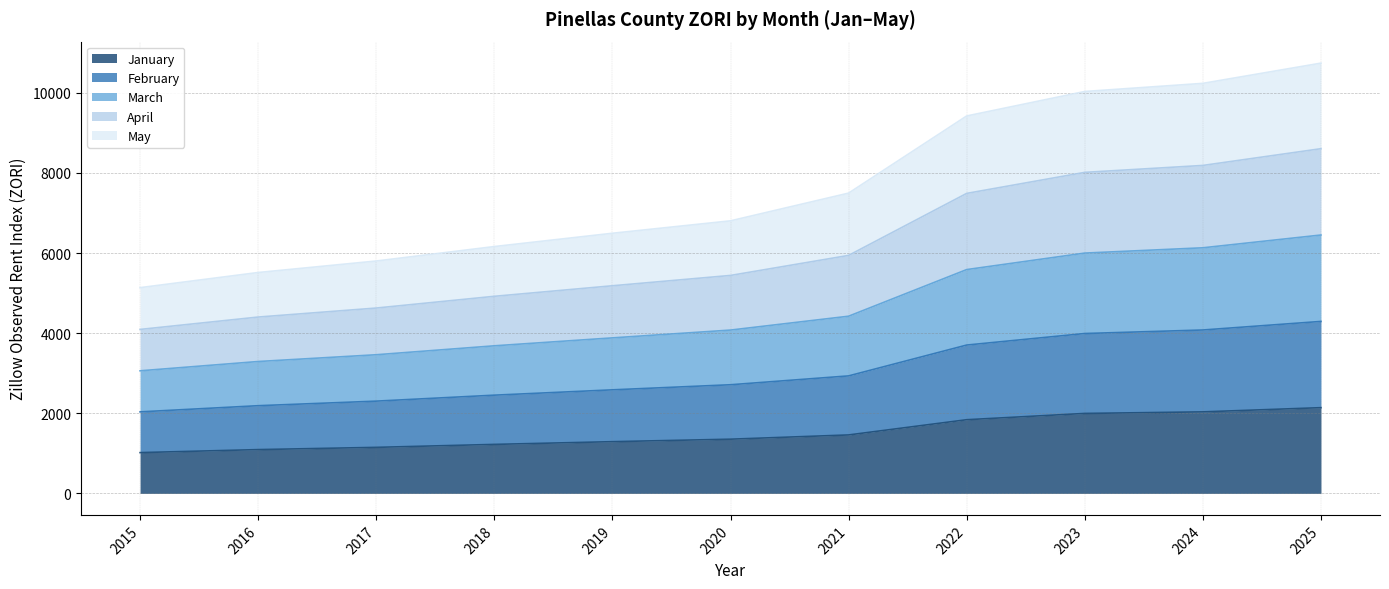

Is it true that January equals 418 at 2022?

False